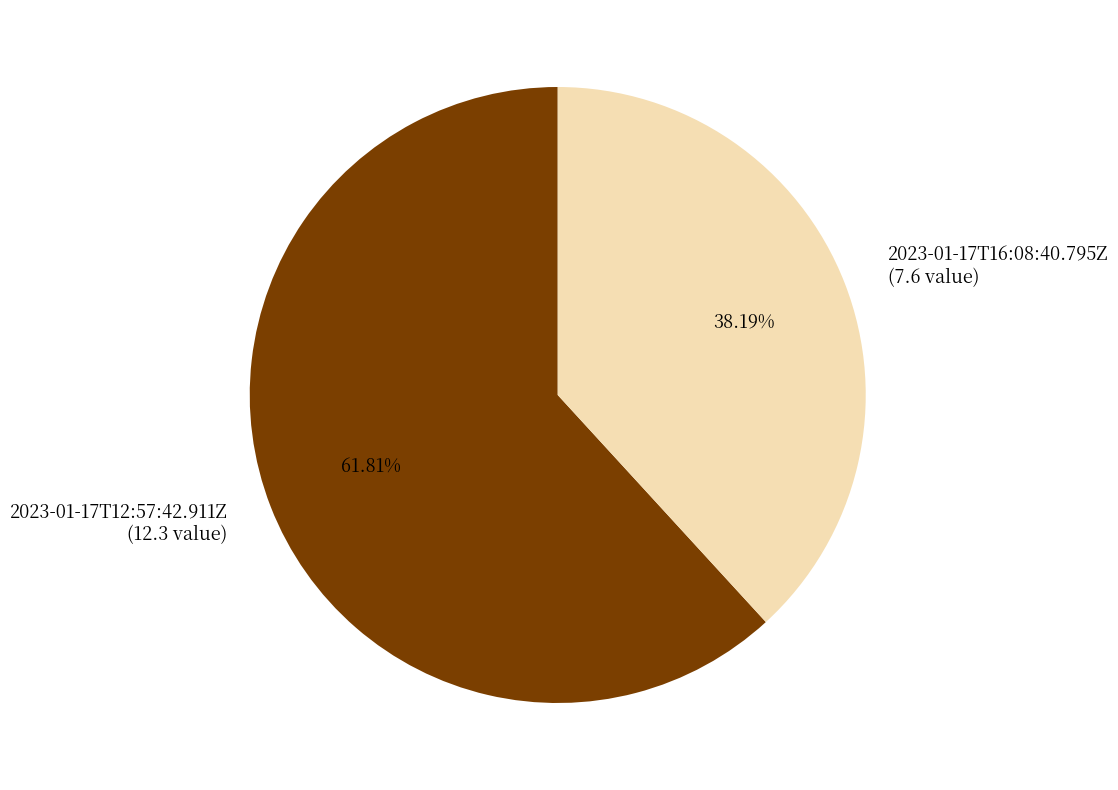

What percentage do 2023-01-17T12:57:42.911Z and 2023-01-17T16:08:40.795Z together represent?

100.0%